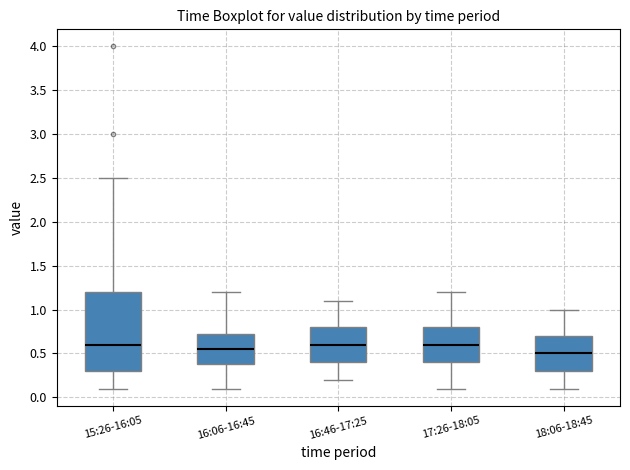

Reading left to right, read every box against the y-axis: the position of its median line, the range the box covers, and the ends of its whiskers. The values are not printed on the chart, so give them approximately, as read against the axis.

15:26-16:05: median 0.60, box 0.30 to 1.20, whiskers 0.10 to 2.50
16:06-16:45: median 0.55, box 0.40 to 0.75, whiskers 0.10 to 1.20
16:46-17:25: median 0.60, box 0.40 to 0.80, whiskers 0.20 to 1.10
17:26-18:05: median 0.60, box 0.40 to 0.80, whiskers 0.10 to 1.20
18:06-18:45: median 0.50, box 0.30 to 0.70, whiskers 0.10 to 1.00